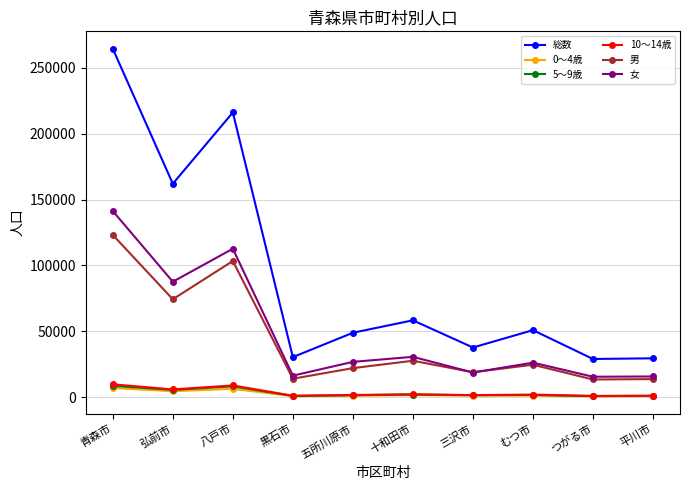

What is the spread (max minus min) of values at 八戸市?

209679